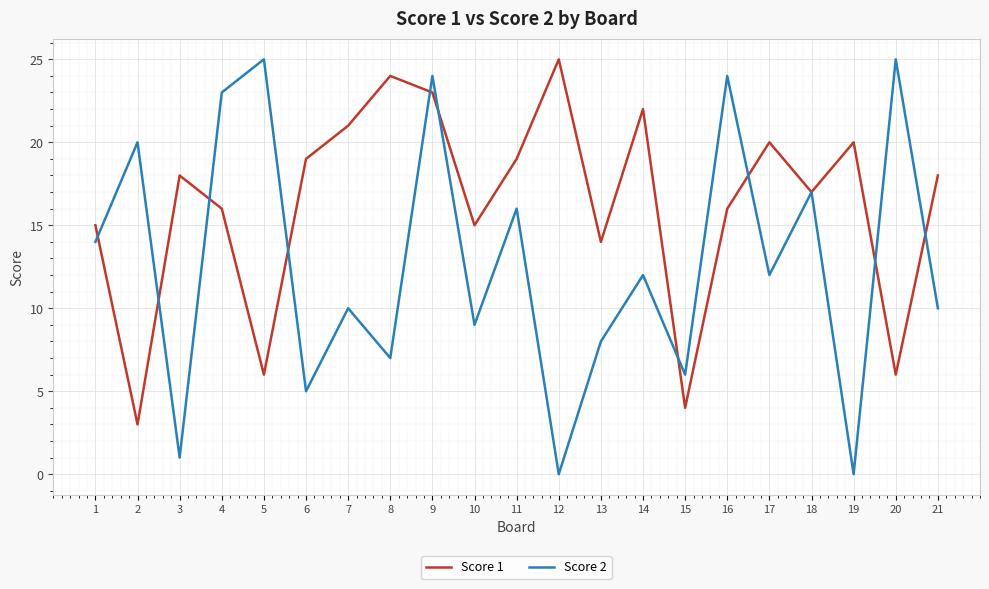

Does the chart display data point markers on the line(s)?

No